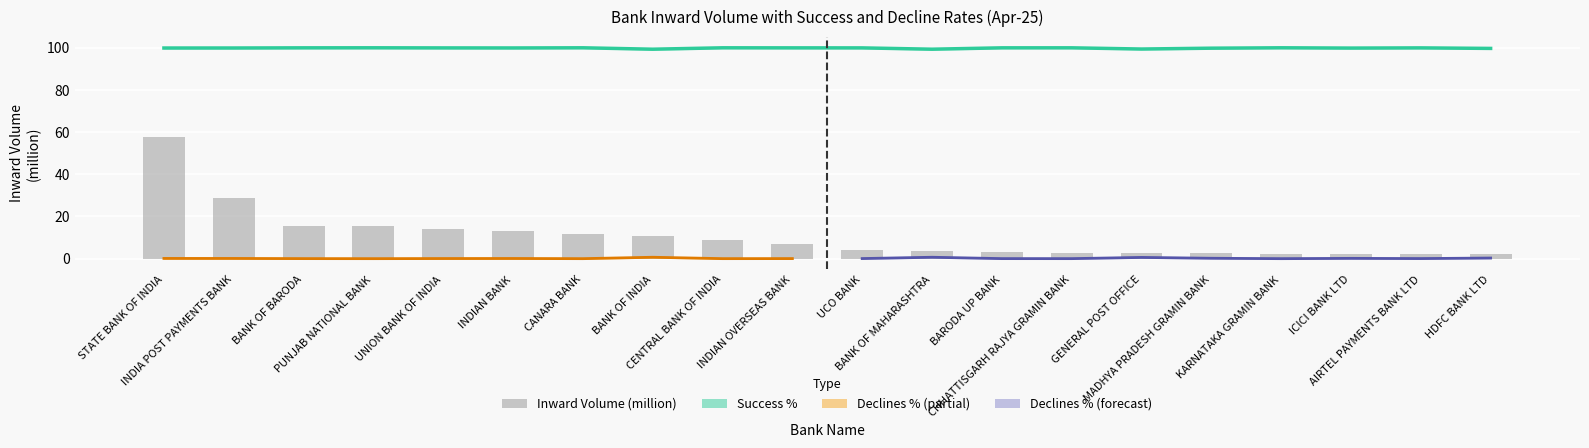

Which series has the widest spread of values?

Inward Volume (million)